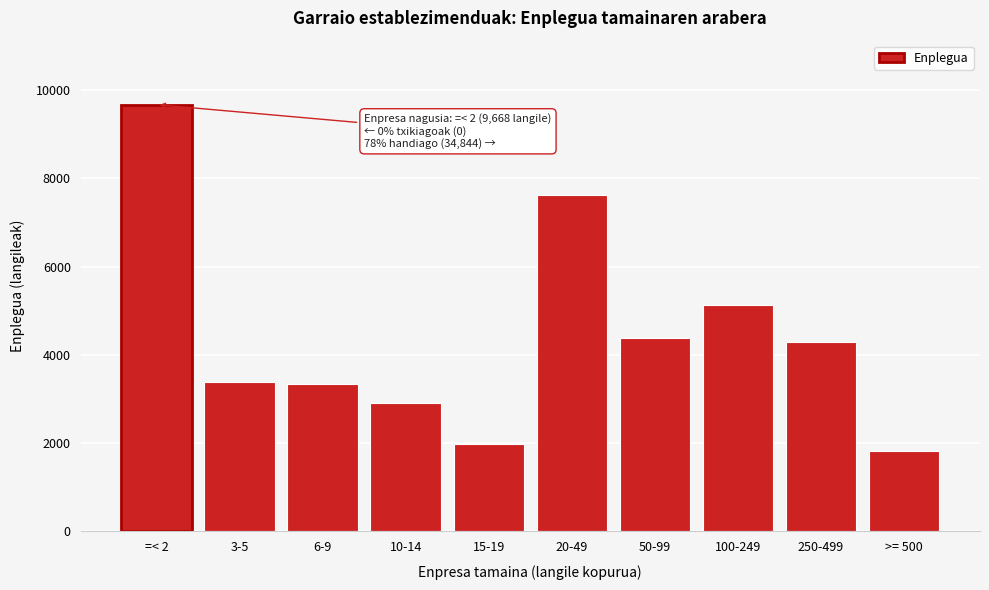

Reading right to left, transcribe all the data shown in this chart.

1826	4281	5126	4388	7622	1987	2904	3329	3381	9668